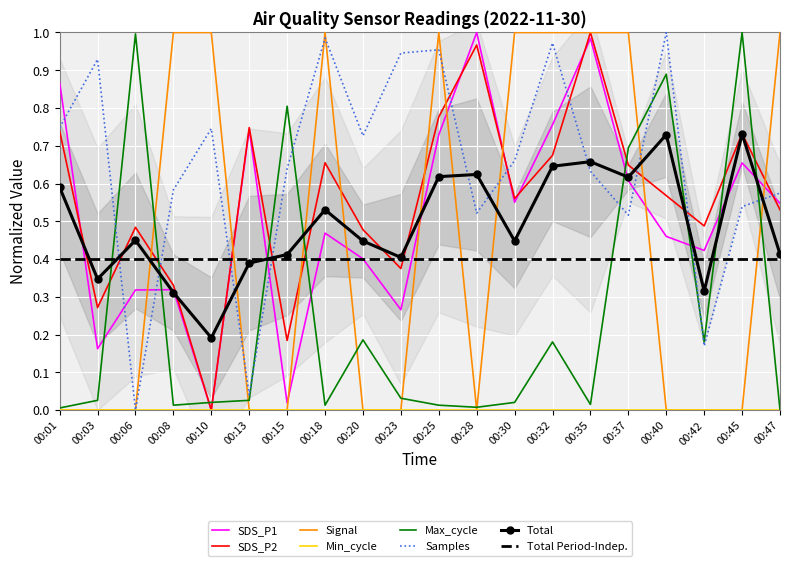

What is the average value of the SDS_P2 series?

0.6